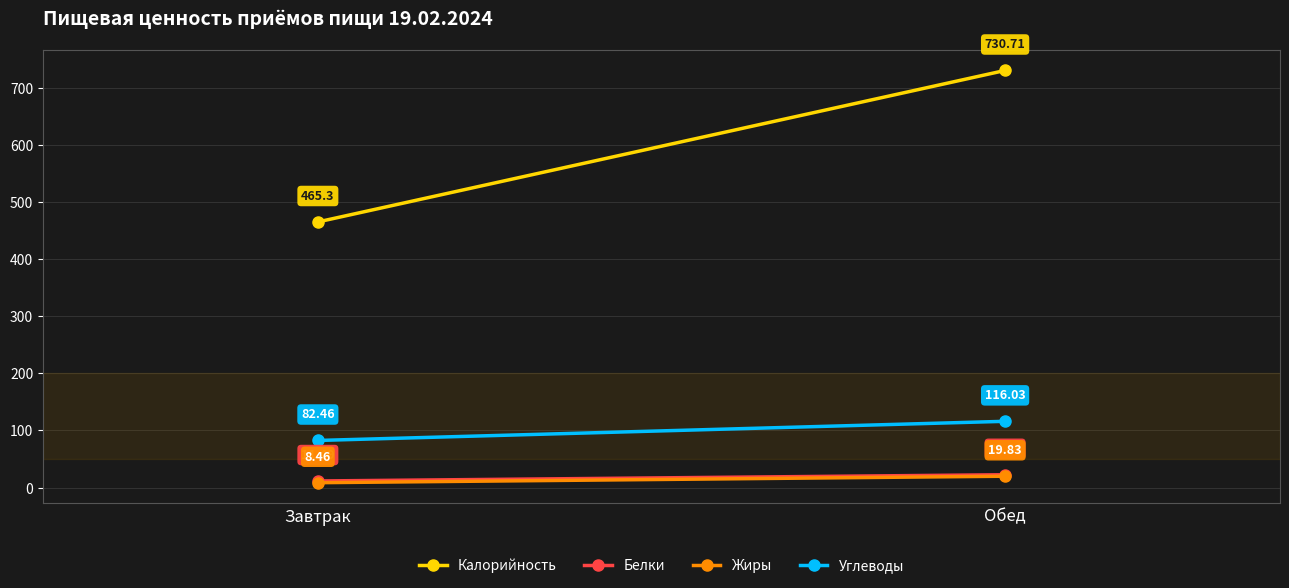

What are all the series names shown in the legend?

Калорийность, Белки, Жиры, Углеводы